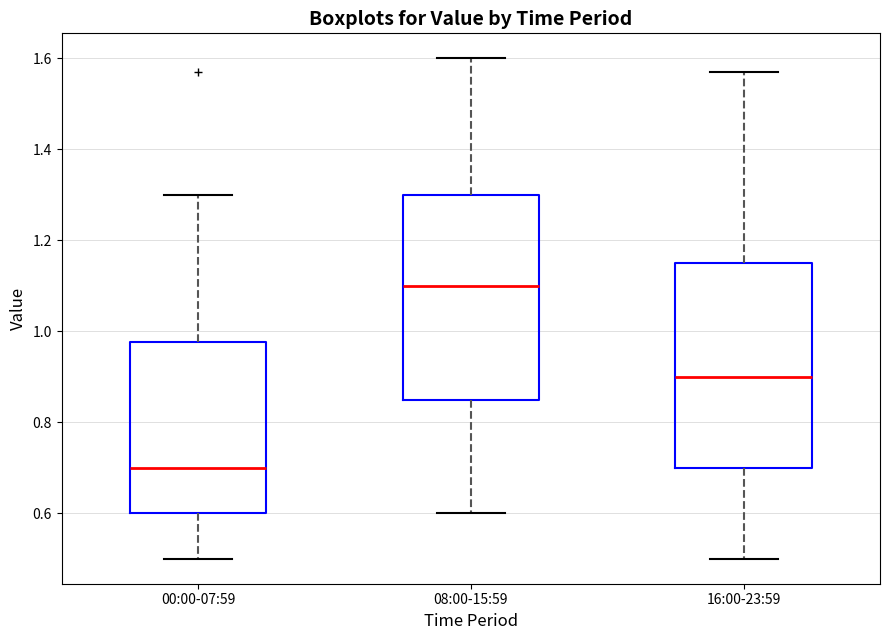

Which box's median line is the lowest?

00:00-07:59